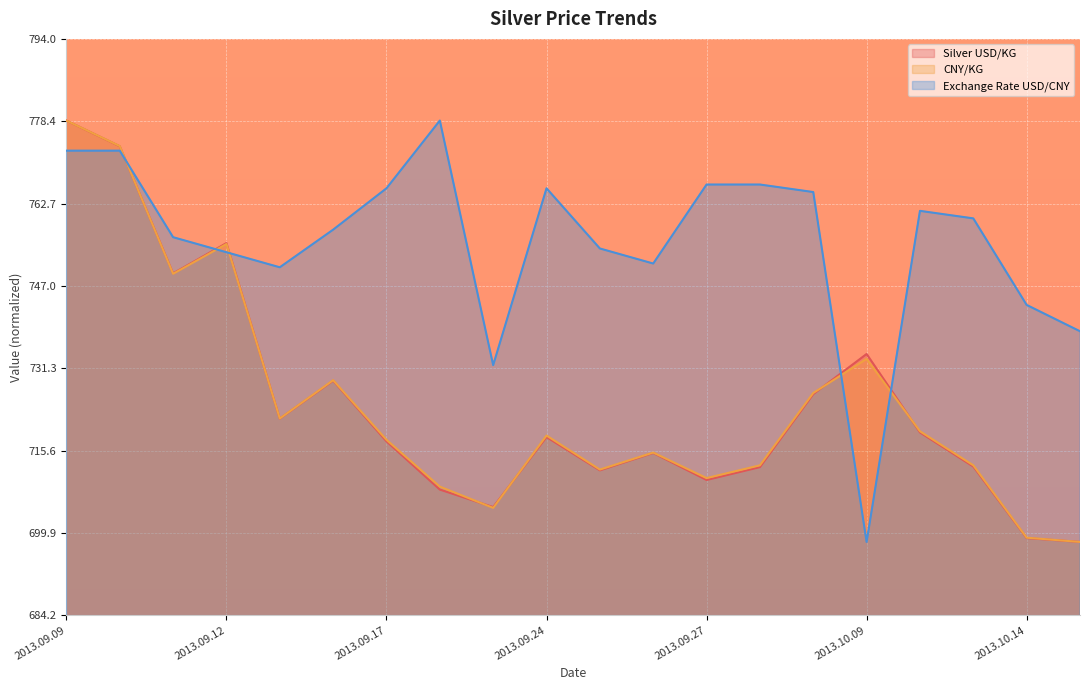

What value does the Silver USD/KG series have at 2013.09.25?

711.8